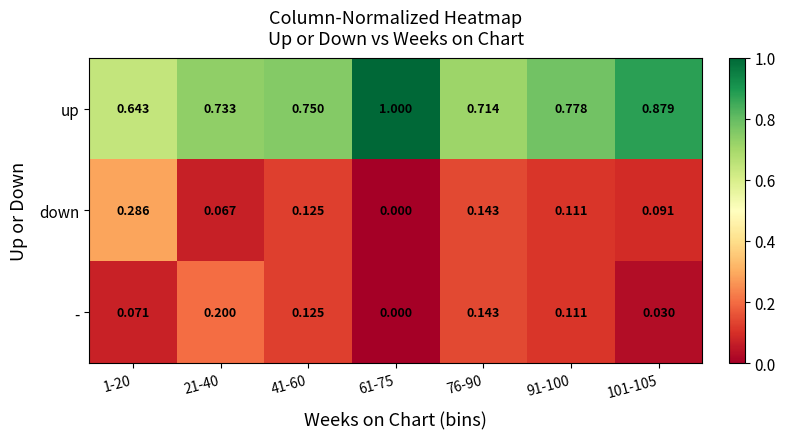

Between 1-20 and 91-100, which series saw the biggest shift?

down